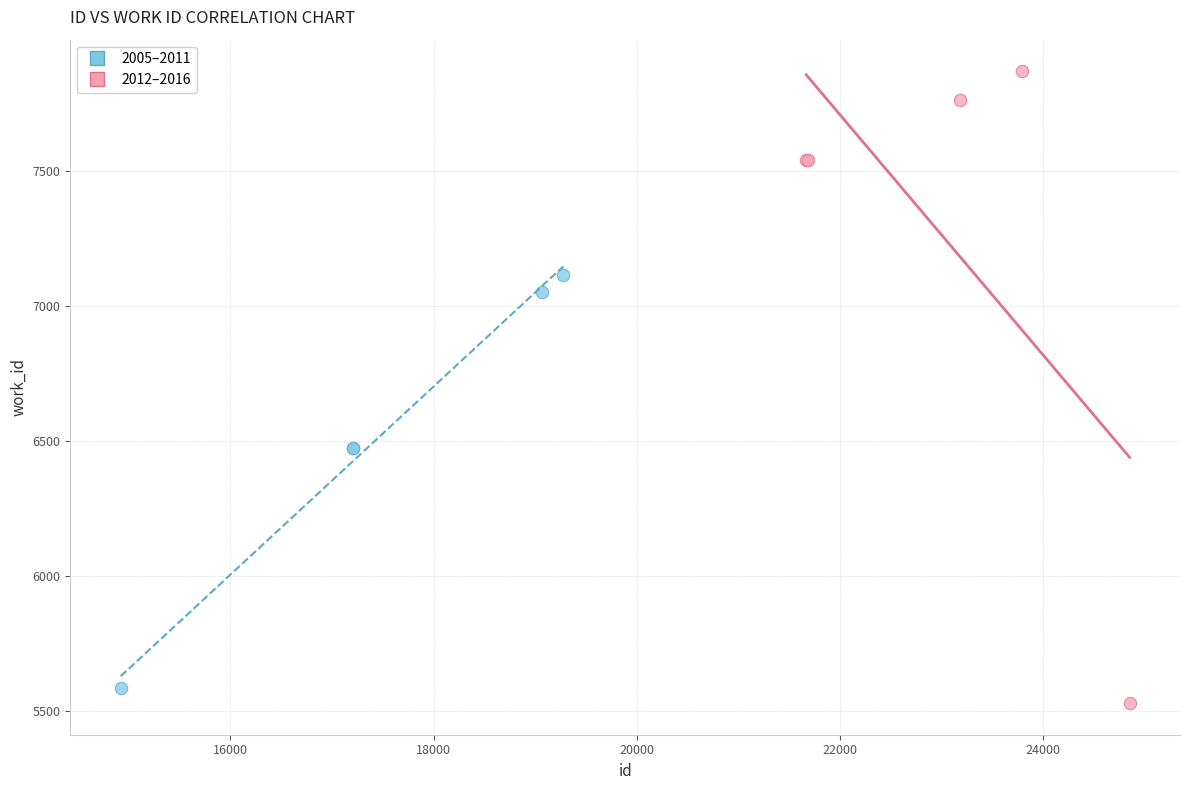

Which series has the largest Y range (max minus min)?

2012–2016